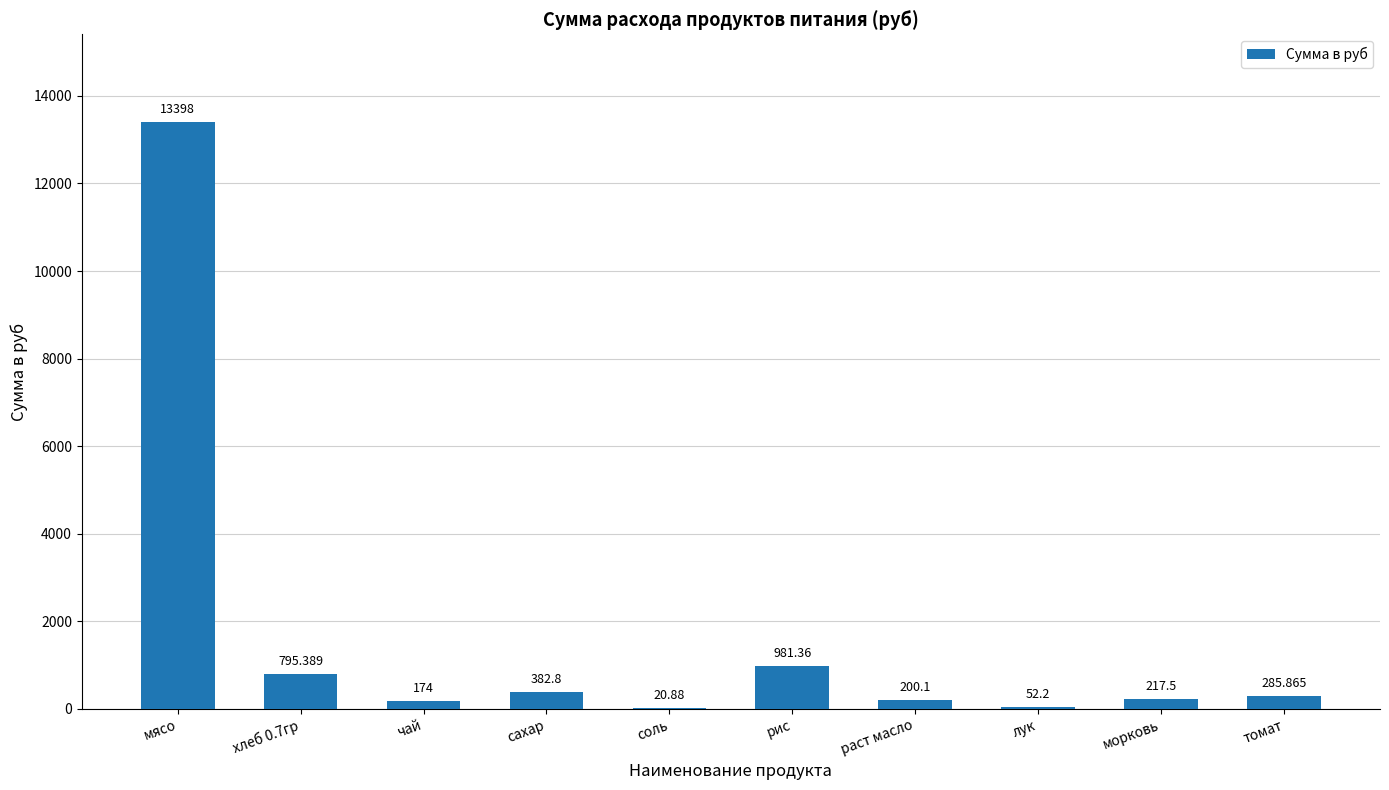

Between раст масло and томат, which is larger?

томат